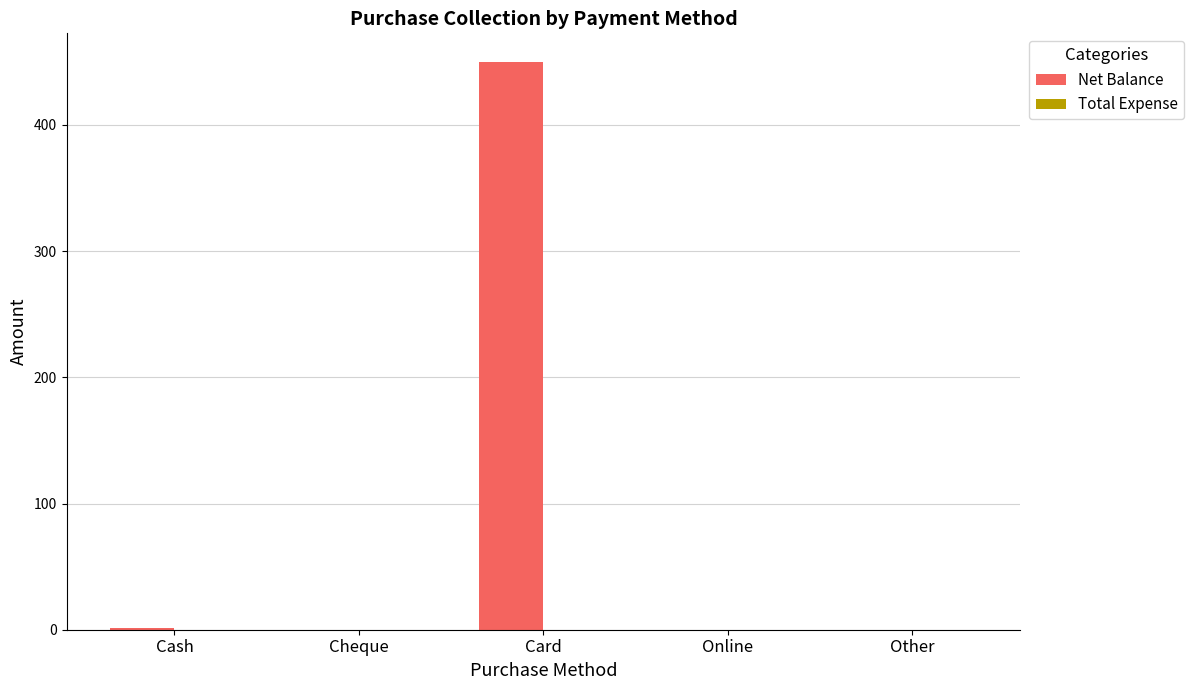

At which category does the chart reach its peak across all series?

Card